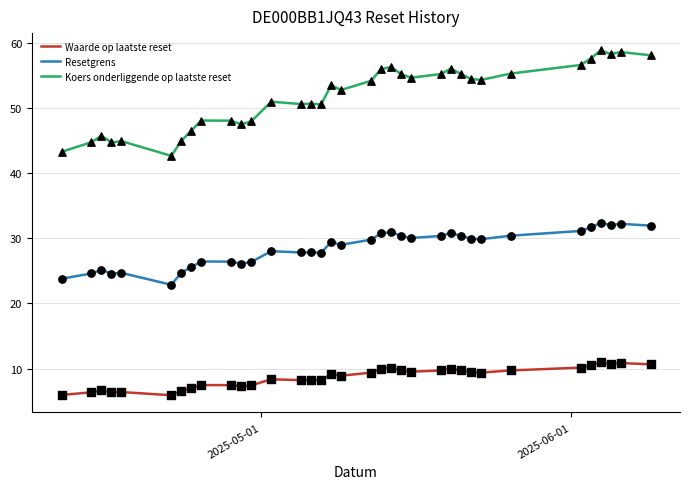

Which series has the largest total across all categories?

Koers onderliggende op laatste reset